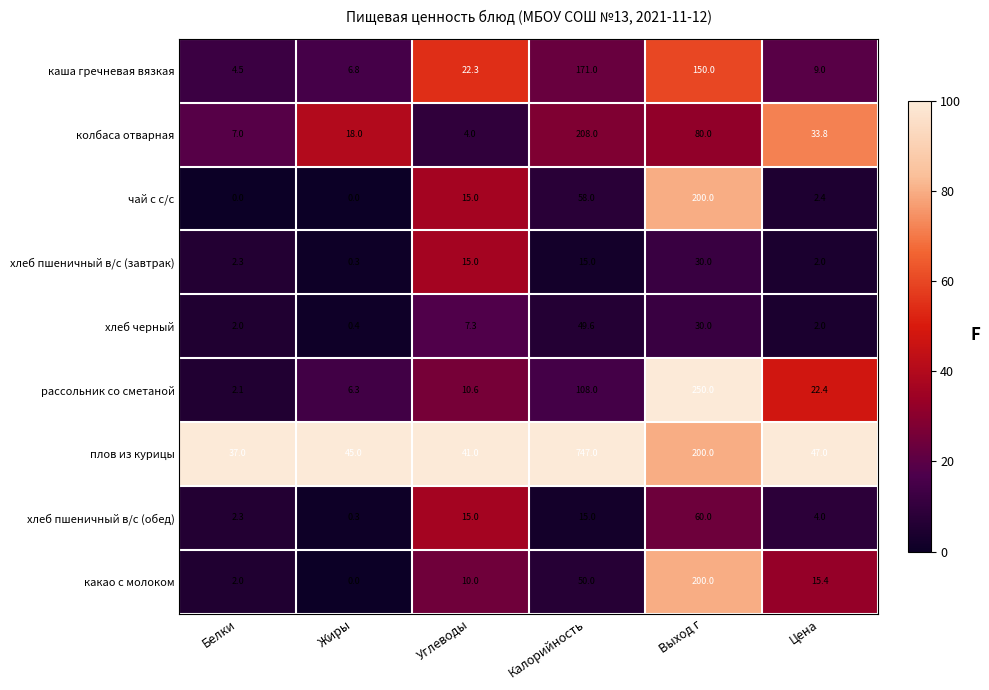

Rank the categories by плов из курицы value from highest to lowest.

Калорийность, Выход г, Цена, Жиры, Углеводы, Белки